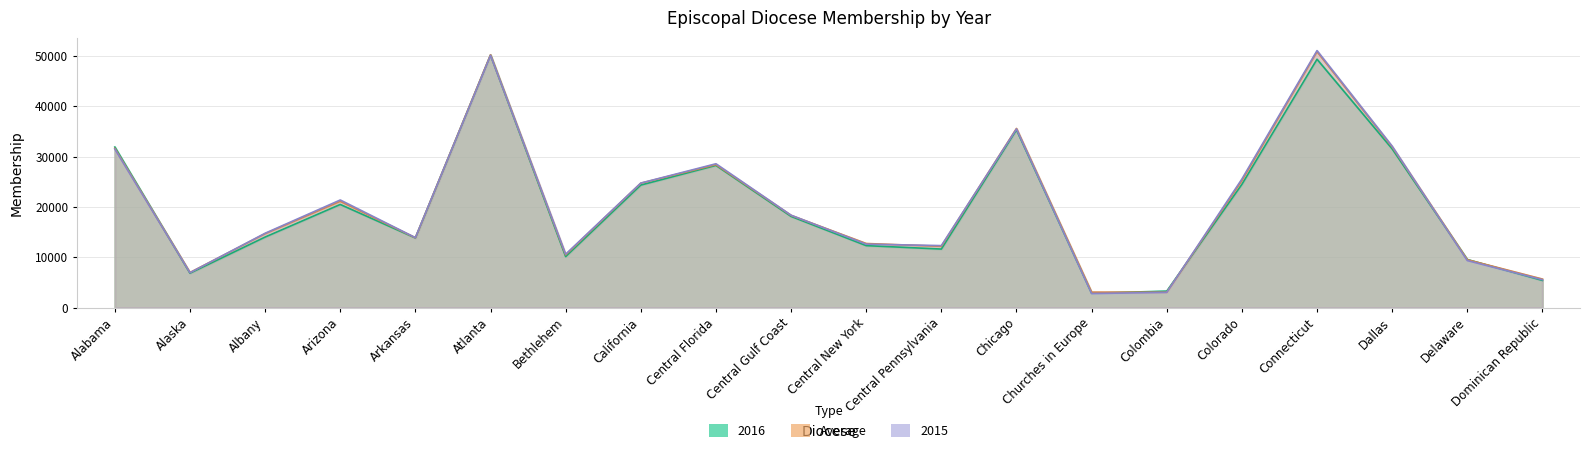

Rank the series at Dallas from lowest to highest value.

2016, Average, 2015